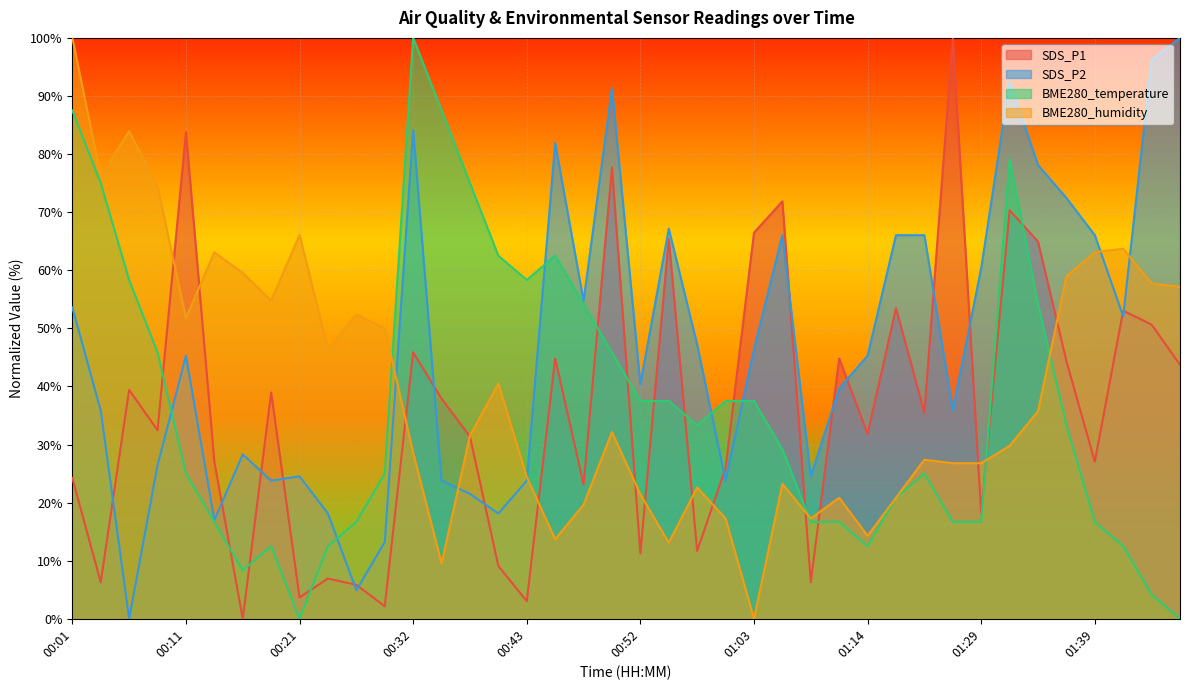

After their last crossing, which series has the higher values: BME280_humidity or SDS_P1?

BME280_humidity